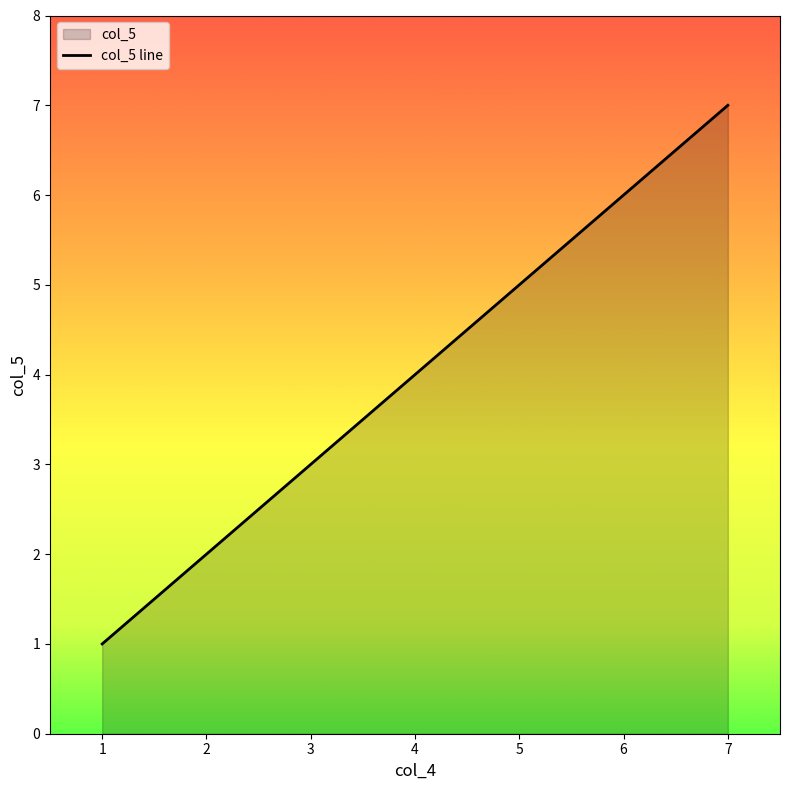

What is the ratio of the value at 1 to the value at 3?

0.3